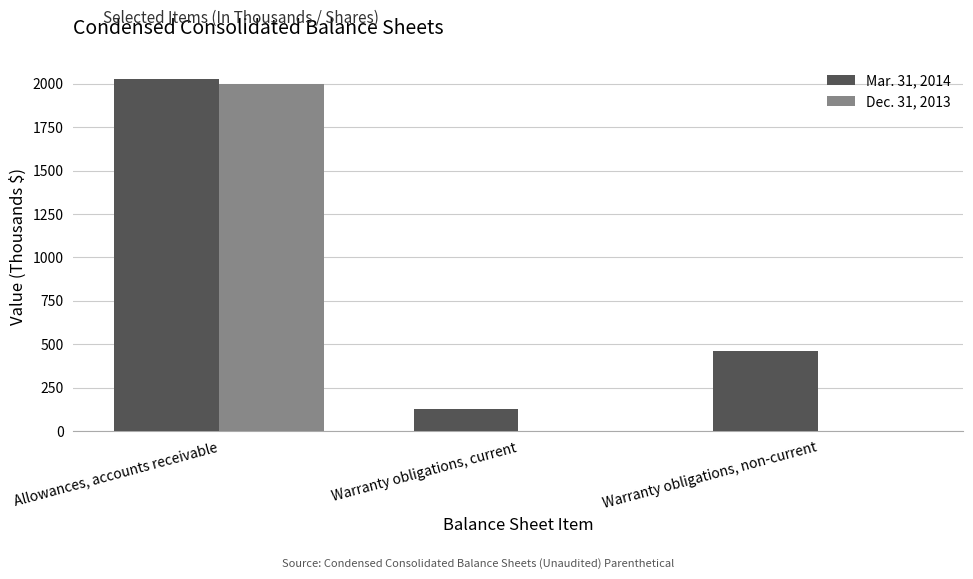

Reading left to right, what are all the values shown in this chart?

Mar. 31, 2014: Allowances, accounts receivable=2026	Warranty obligations, current=126	Warranty obligations, non-current=461
Dec. 31, 2013: Allowances, accounts receivable=2000	Warranty obligations, current=0	Warranty obligations, non-current=0